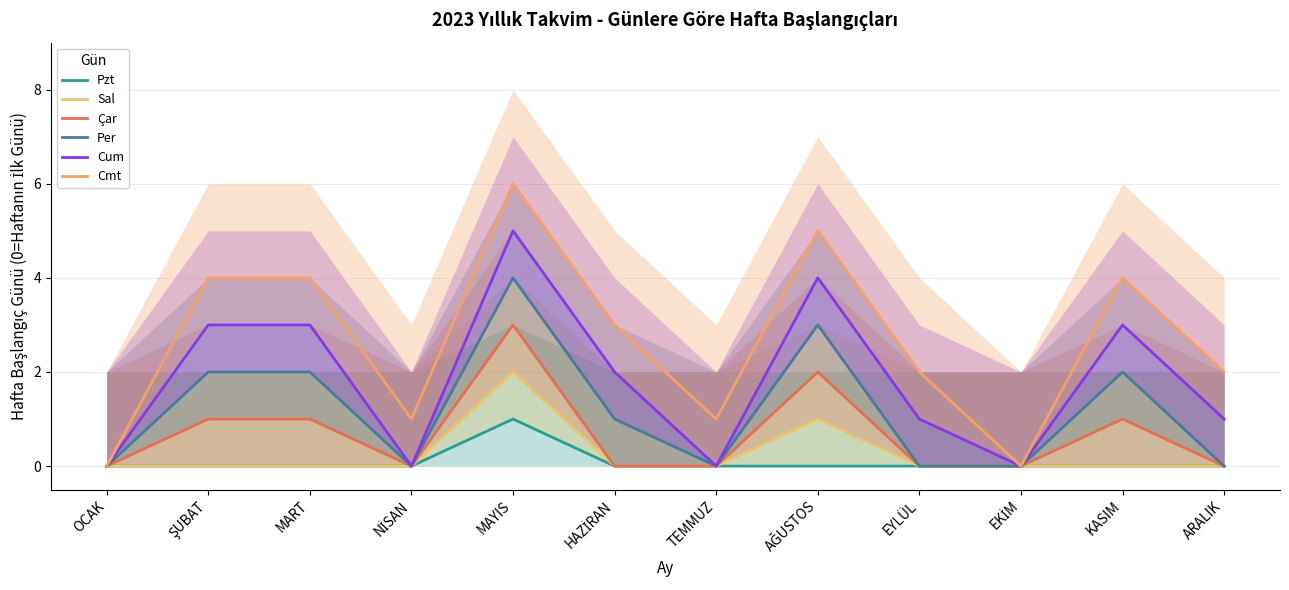

True or false: Pzt and Cmt cross at least once.

False